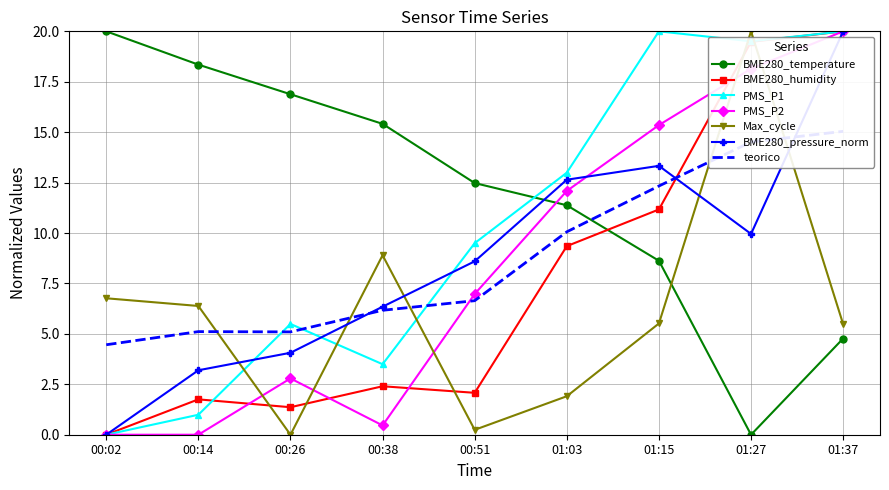

Where does the BME280_humidity series first go above 2?

00:38